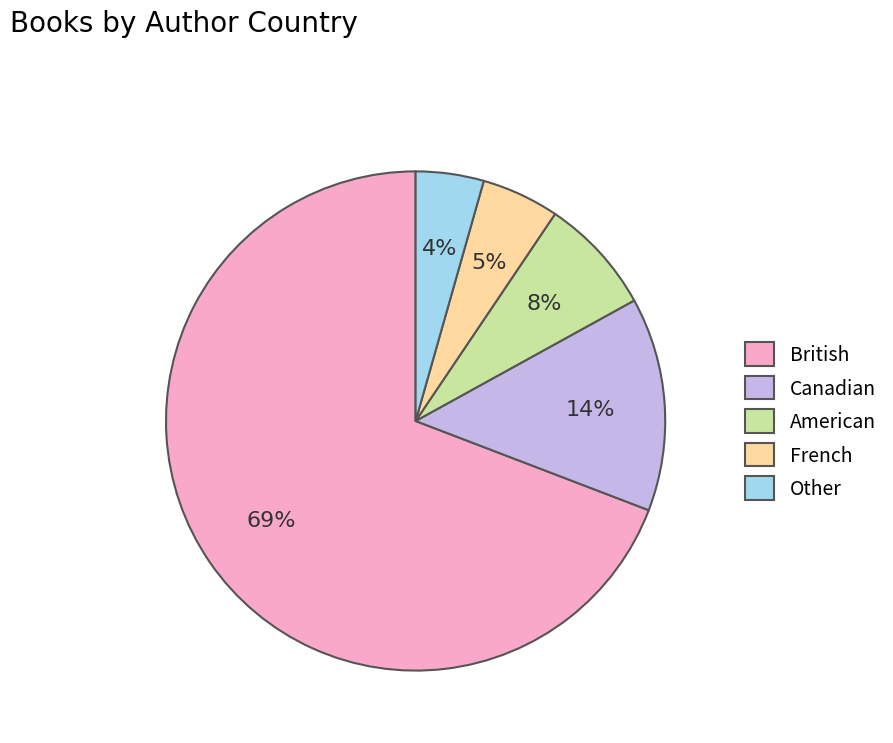

What percentage is the British slice, to the nearest percent?

69%